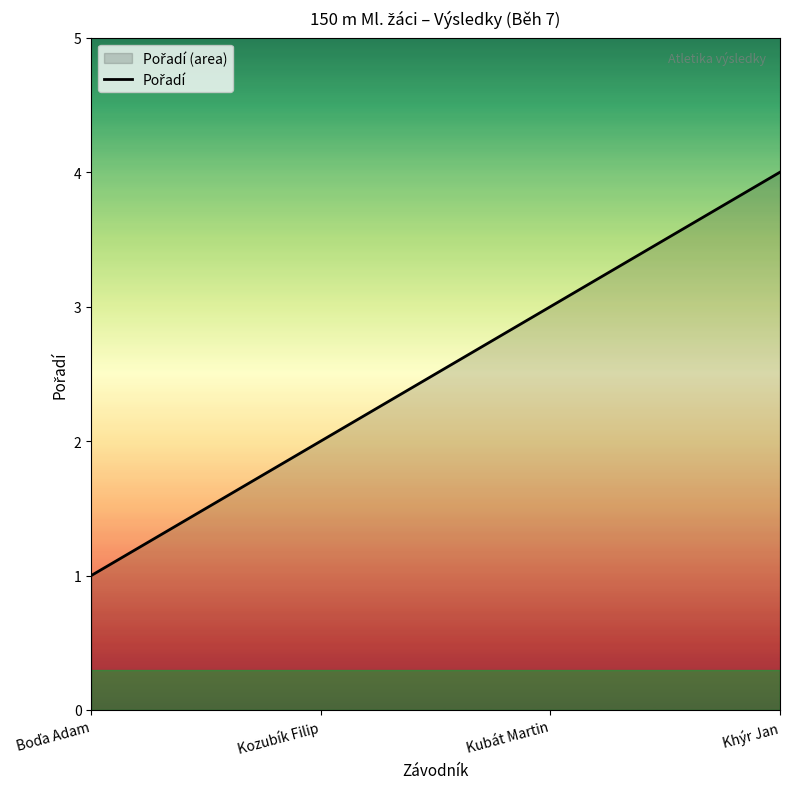

Reading left to right, extract all data points from this chart.

Boďa Adam=1	Kozubík Filip=2	Kubát Martin=3	Khýr Jan=4